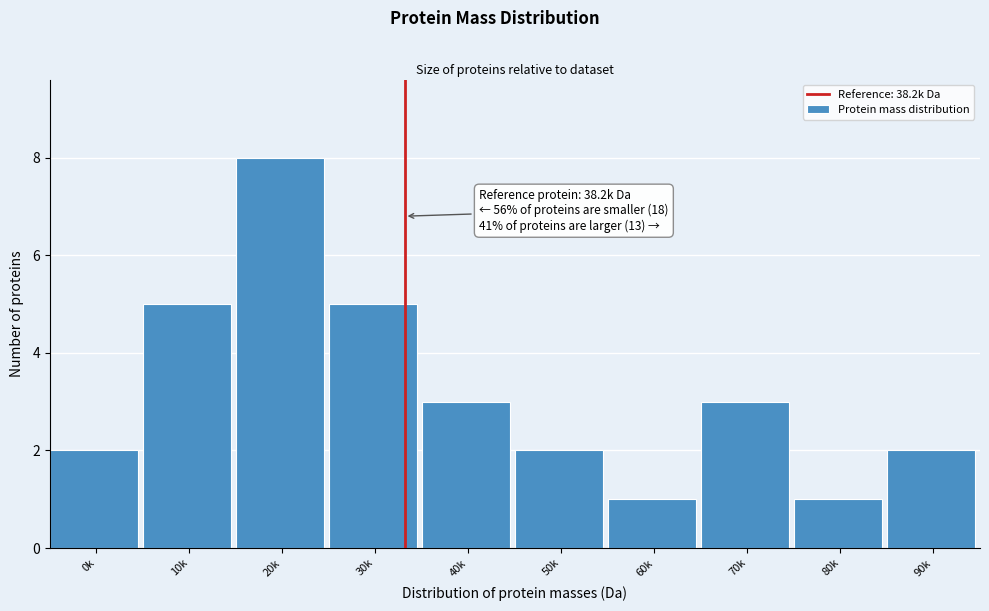

Reading left to right, what are all the values shown in this chart?

0k=2	10k=5	20k=8	30k=5	40k=3	50k=2	60k=1	70k=3	80k=1	90k=2